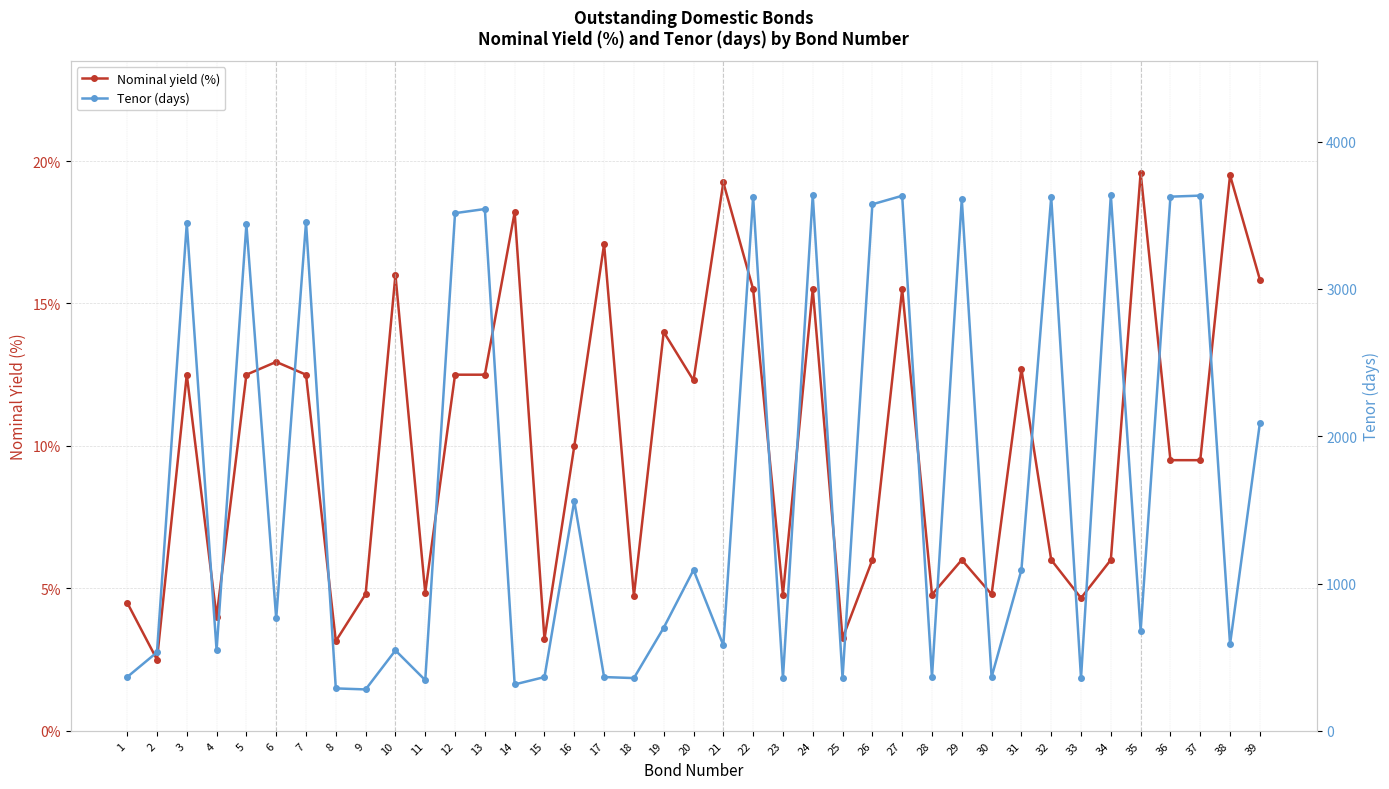

Is it true that Tenor (days) equals 3543.0 at 13?

True